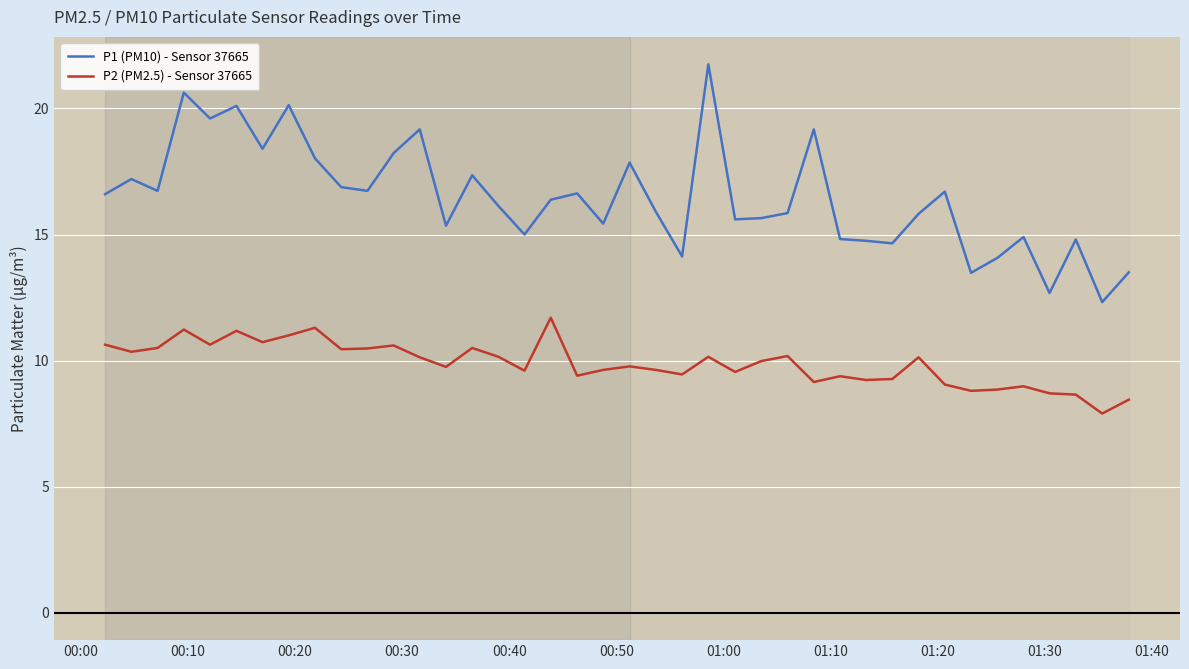

What is the smallest value displayed?

7.9